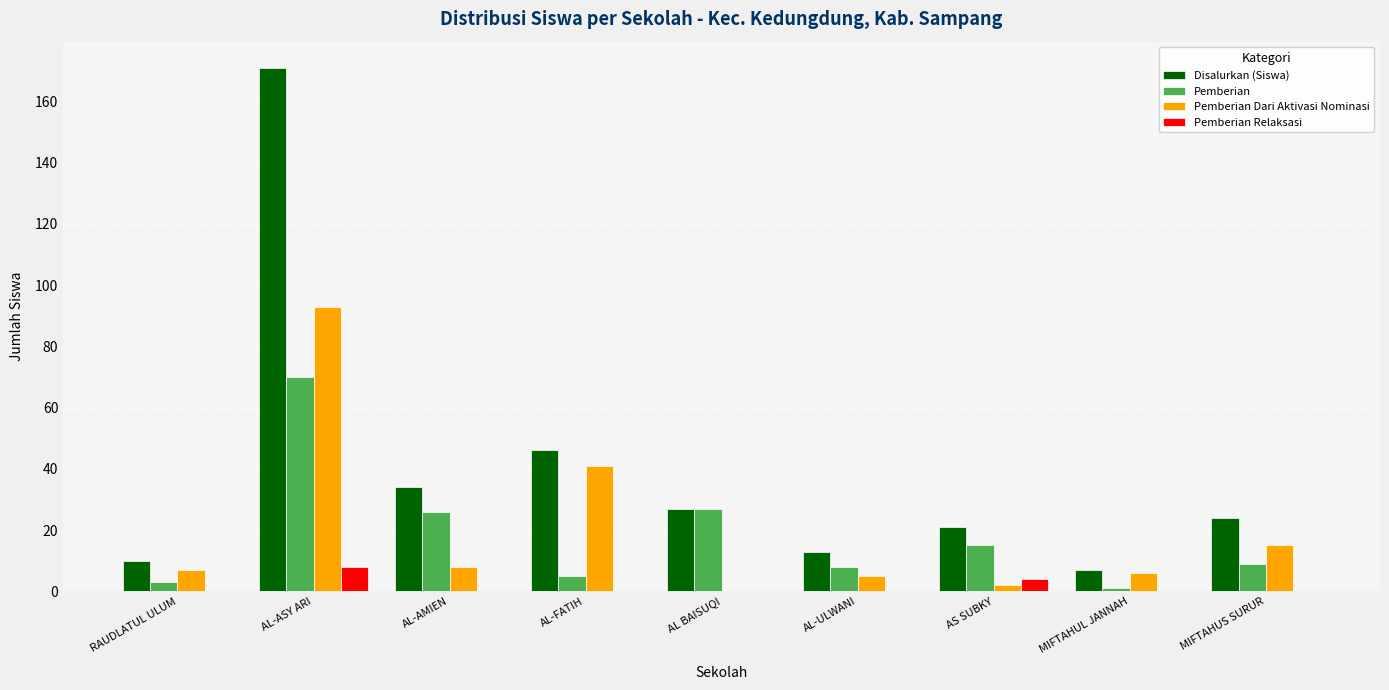

How many distinct data groups are displayed?

4